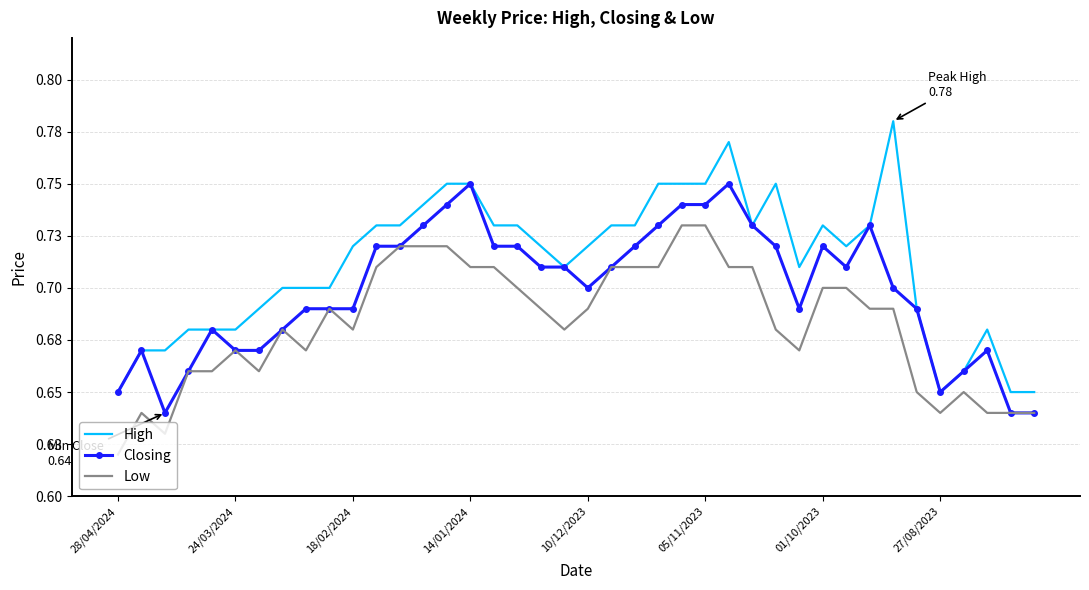

What are all the series names shown in the legend?

High, Closing, Low